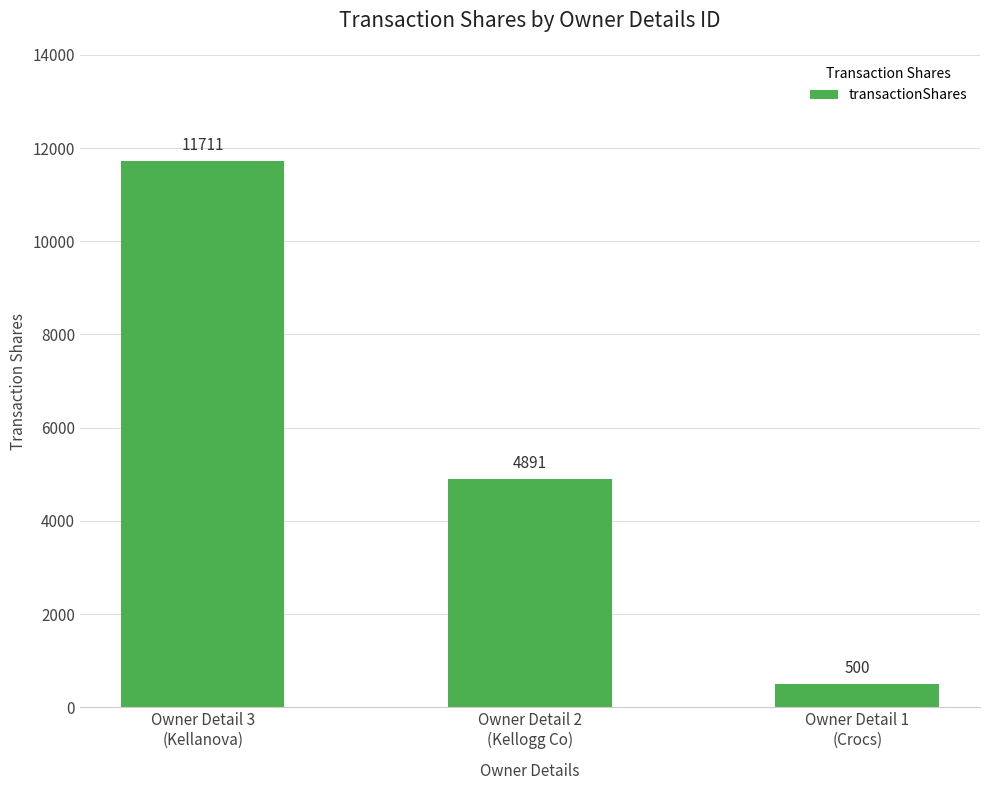

What is the minimum value shown in the chart?

500